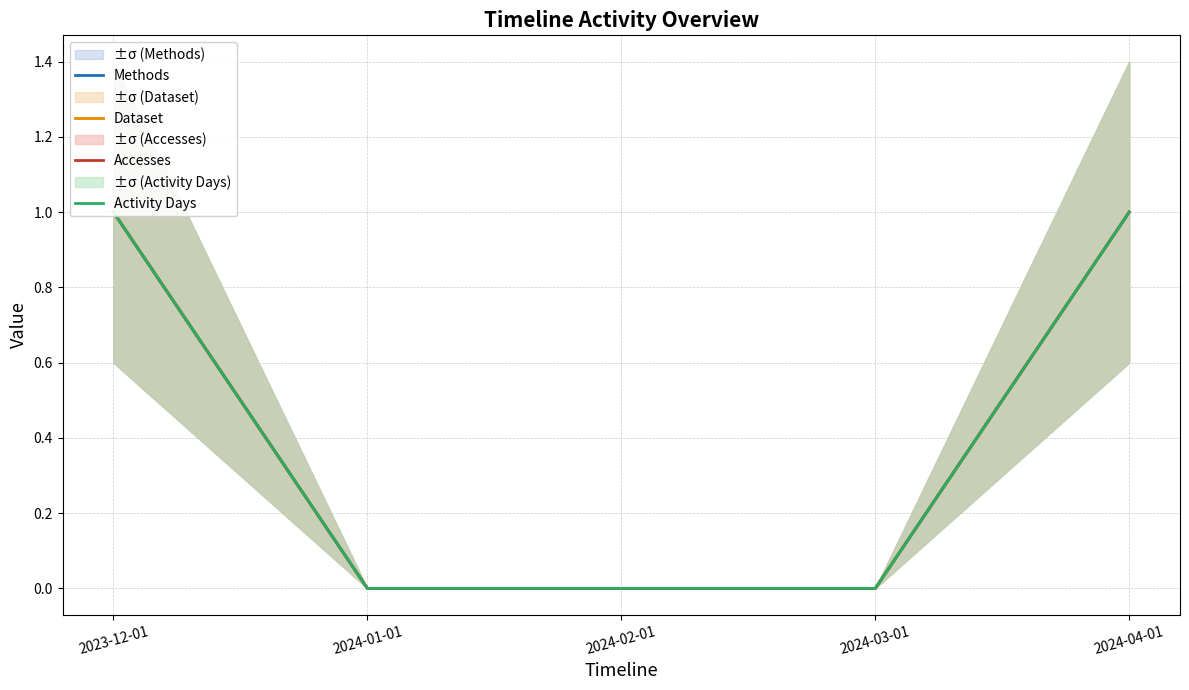

True or false: Activity Days has more than 0 points higher than both neighbors.

False